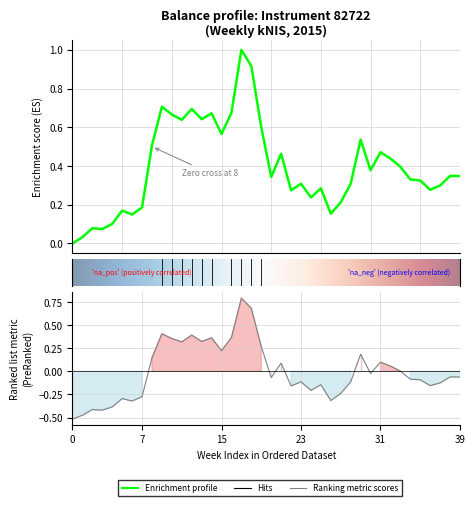

What is the value of the 15th point from the left?

0.7